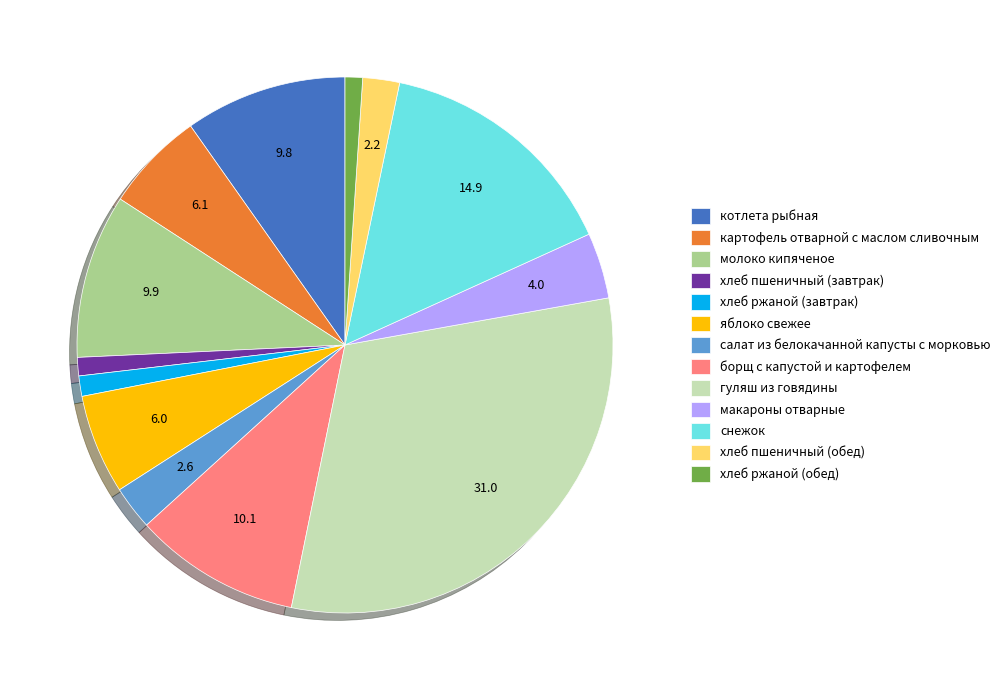

What is the largest slice in the pie chart?

гуляш из говядины